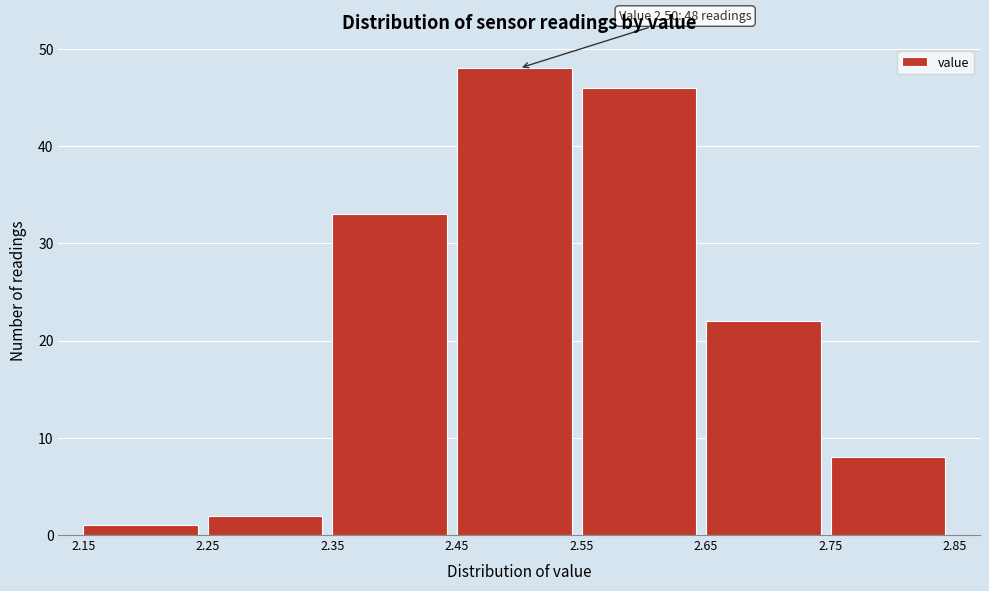

Which range on the x-axis has the tallest bar?

2.45 to 2.55